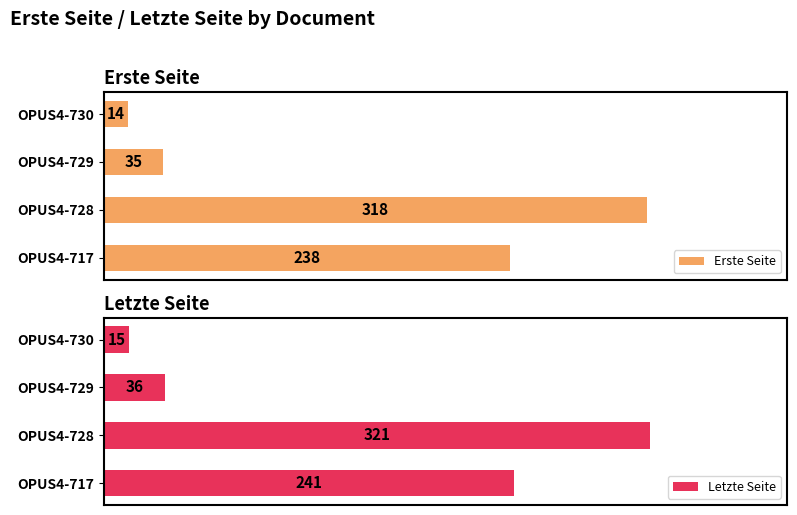

What is the difference between the maximum and minimum values in the Letzte Seite series?

306